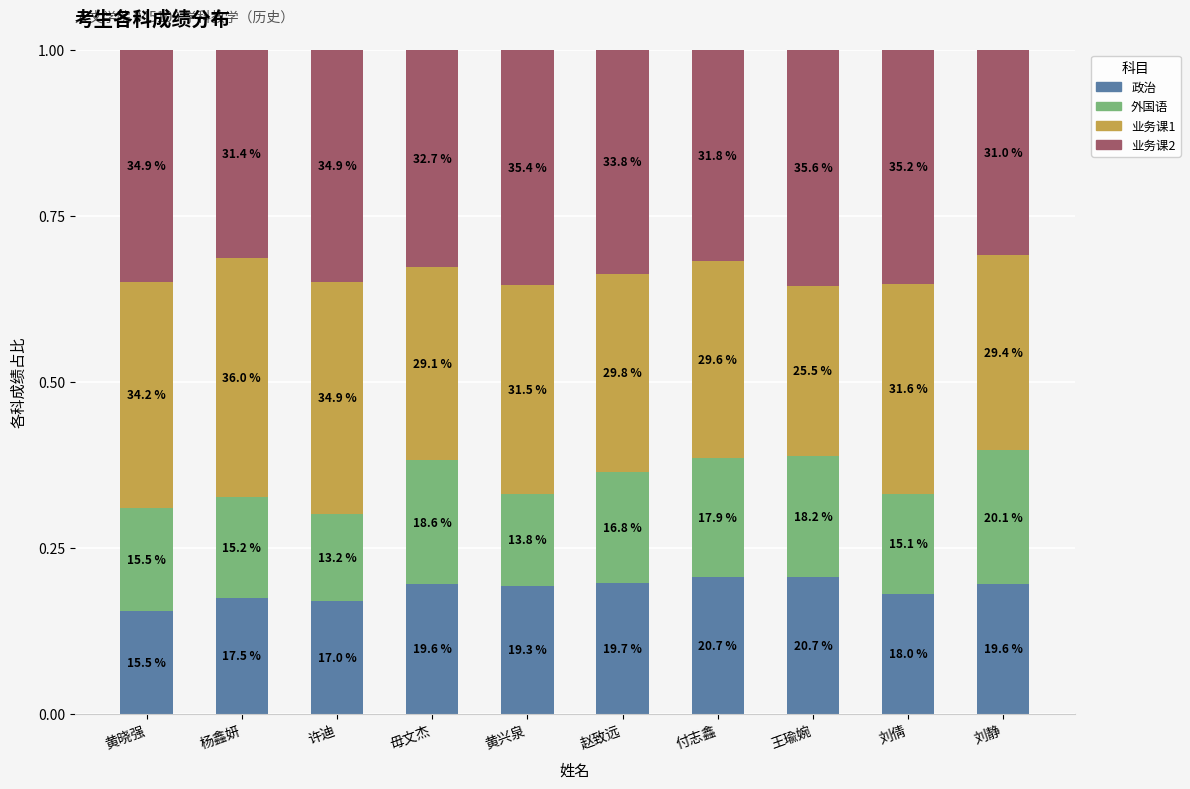

What is the approximate value of 外国语 at 赵致远?

0.2